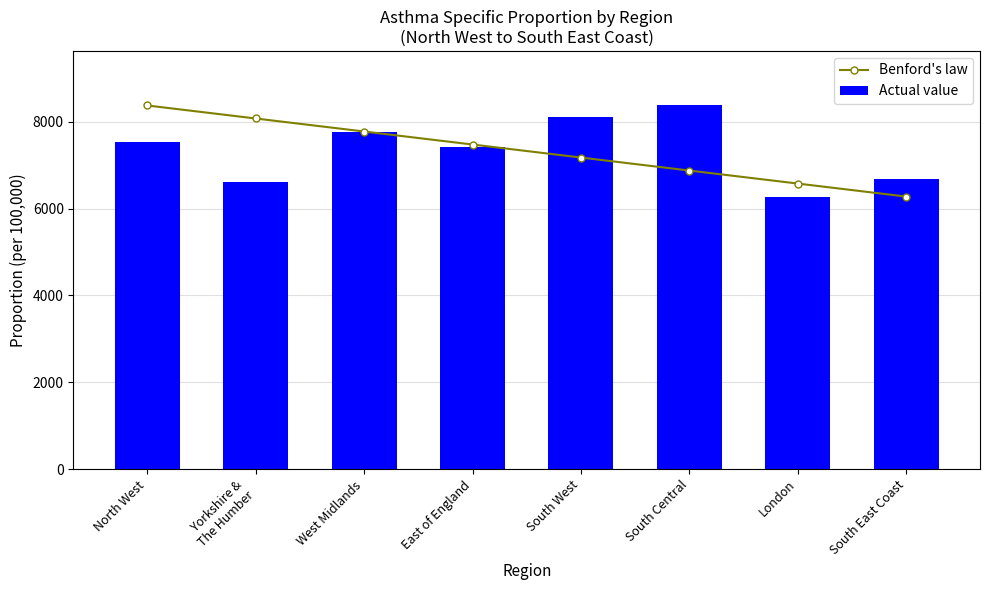

Reading left to right, what are all the values shown in this chart?

Benford's law: 8376.8	8076.9	7777.0	7477.1	7177.2	6877.3	6577.4	6277.5
Actual value: 7528.0	6604.1	7759.6	7427.9	8117.4	8376.8	6277.5	6675.9